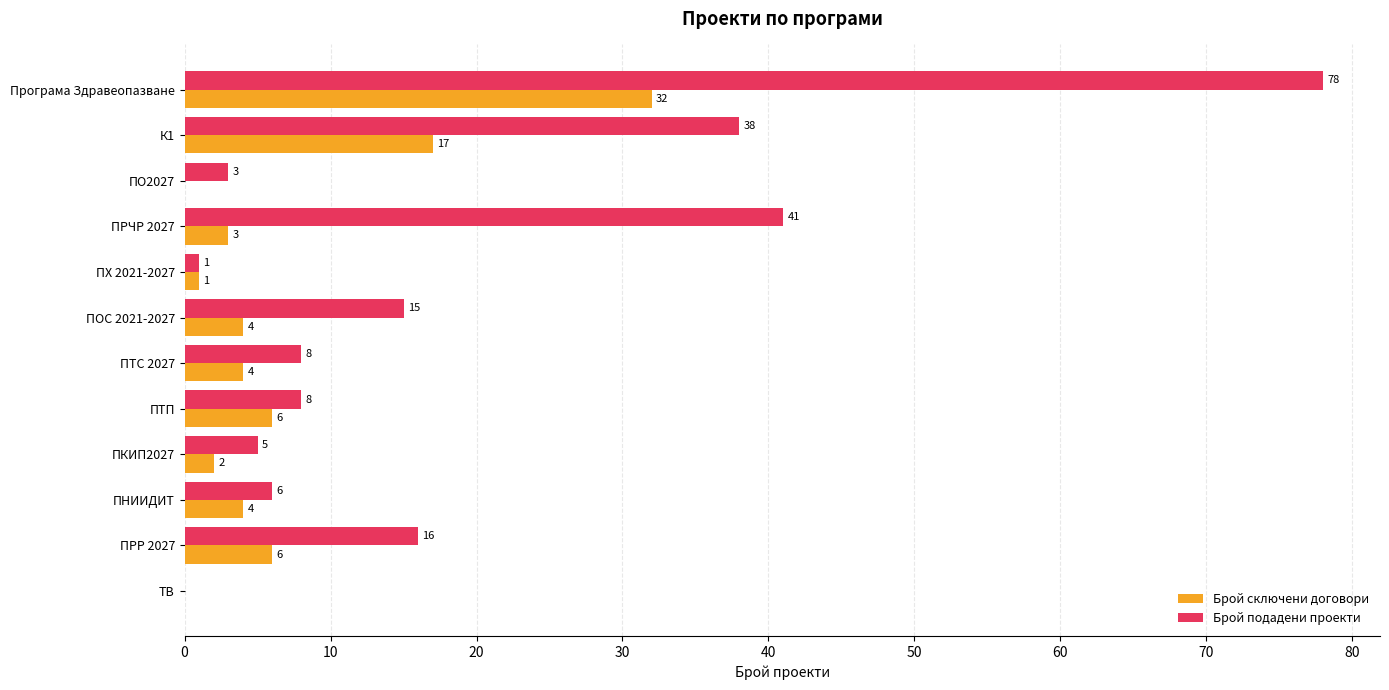

Is the value of Брой сключени договори at К1 greater than the value of Брой подадени проекти at ПТП?

Yes